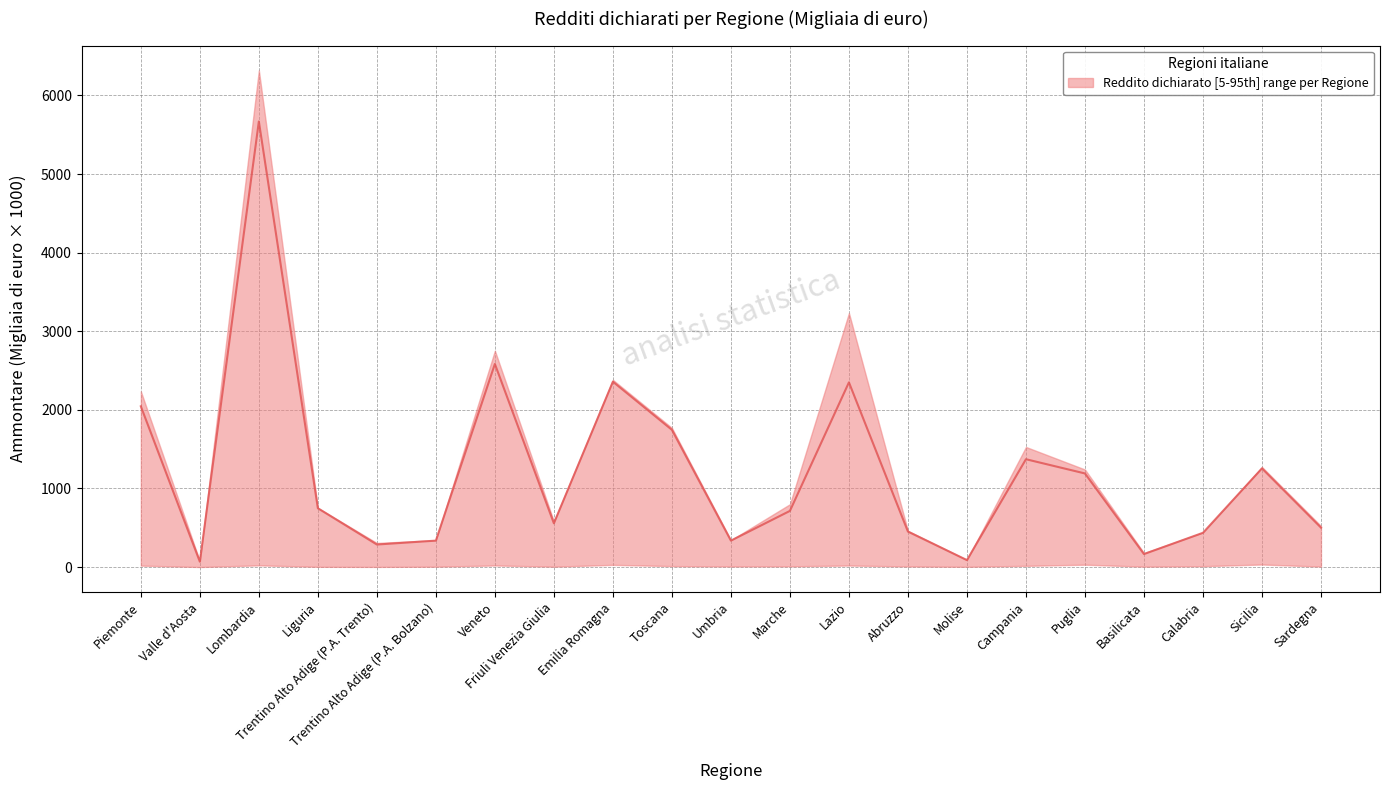

Where is the data nearest to the value 2868?

Veneto